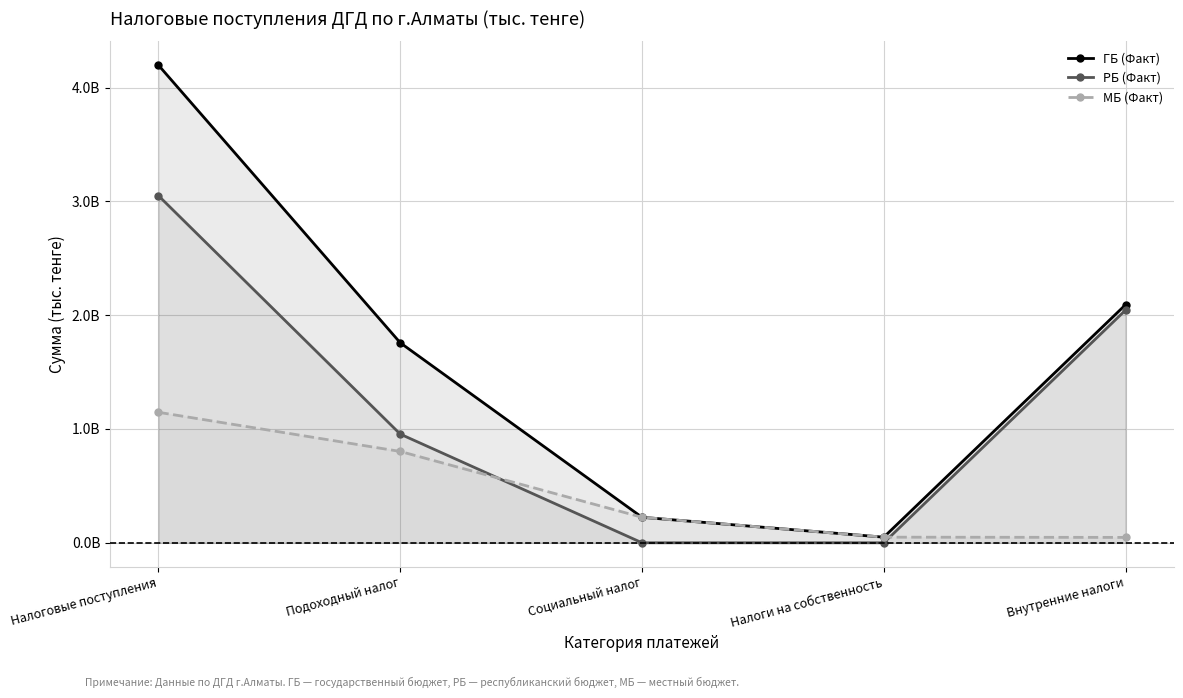

What is the approximate value of МБ (Факт) at Налоги на собственность, to the nearest 50?

49297350